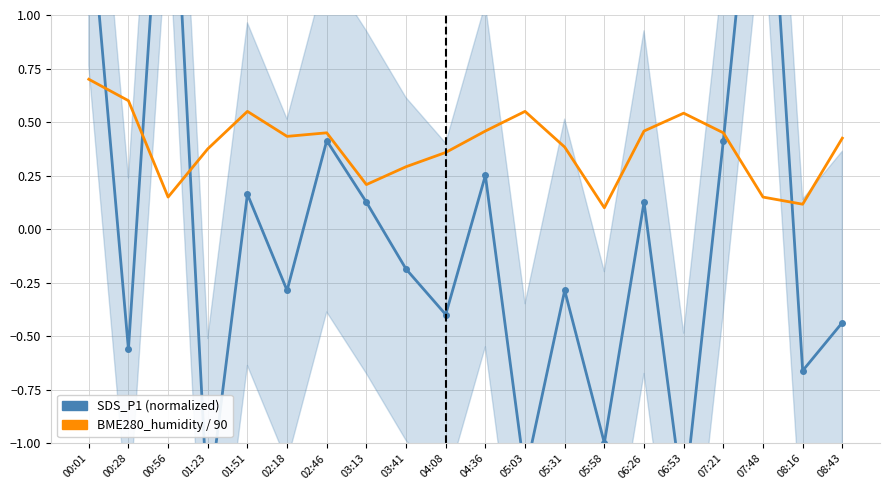

List the labels in order of BME280_humidity / 90 value, smallest first.

05:58, 08:16, 00:56, 07:48, 03:13, 03:41, 04:08, 01:23, 05:31, 08:43, 02:18, 02:46, 07:21, 04:36, 06:26, 06:53, 01:51, 05:03, 00:28, 00:01